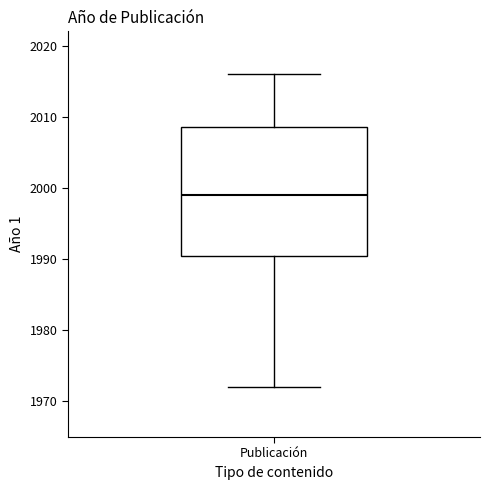

Where does the upper whisker of the box for Publicación end on the y-axis? The values are not printed on the chart, so give them approximately, as read against the axis.

2016